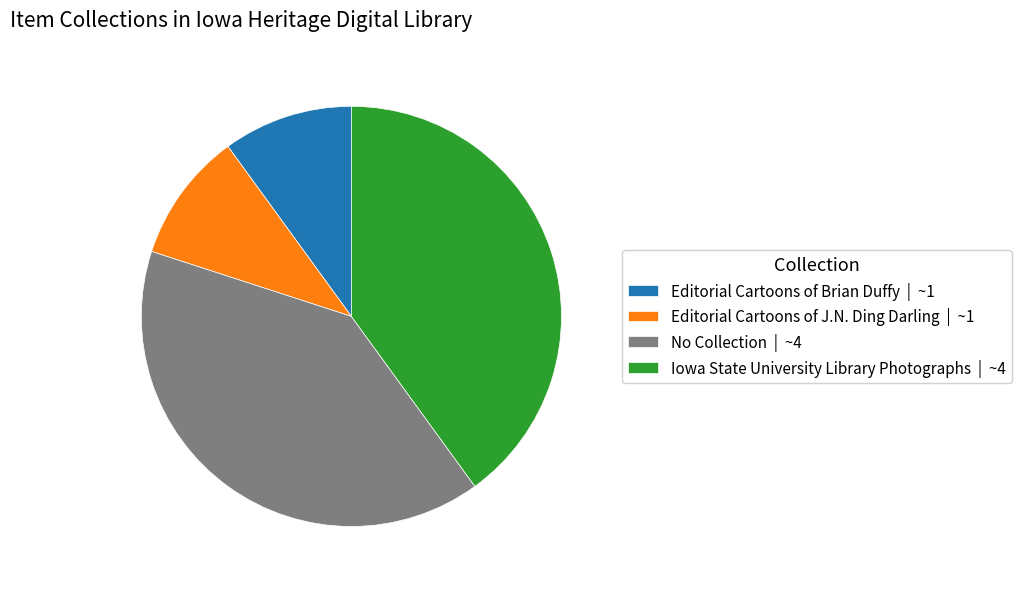

Is there a majority slice in this chart?

No